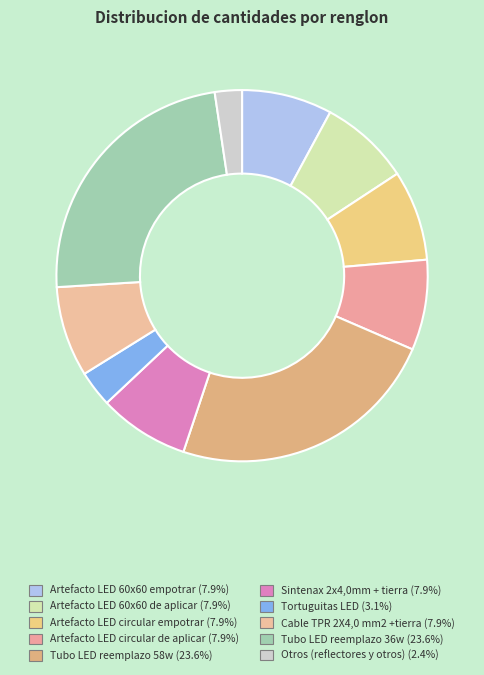

How many segments does this pie chart have?

10